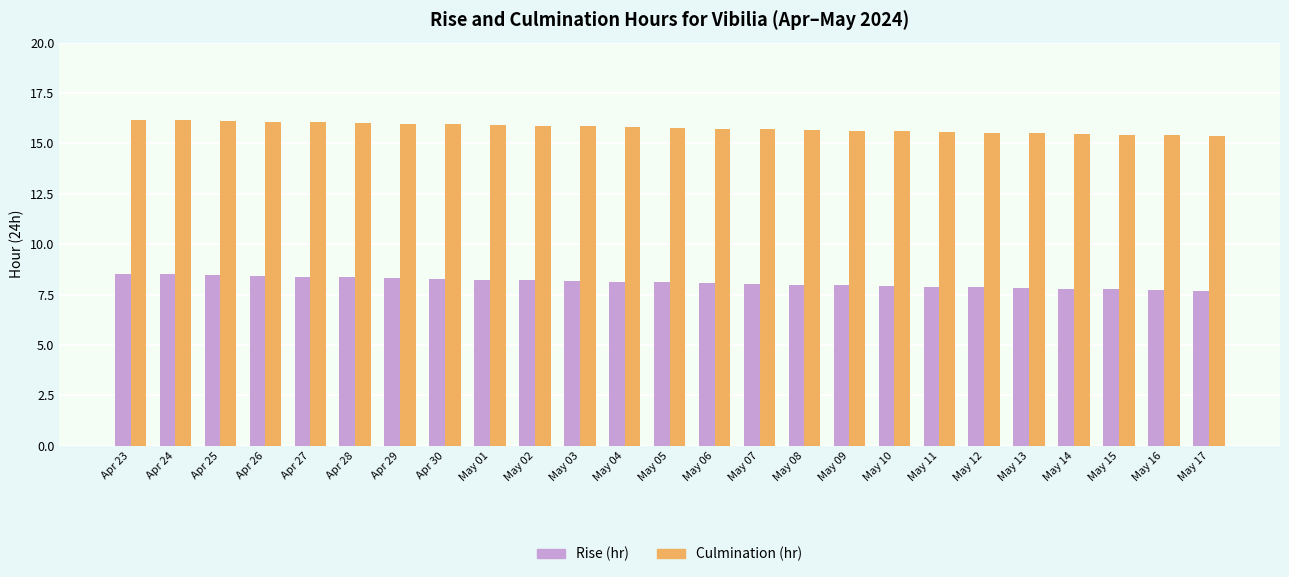

What is the difference between the maximum and minimum values in the Rise (hr) series?

0.9